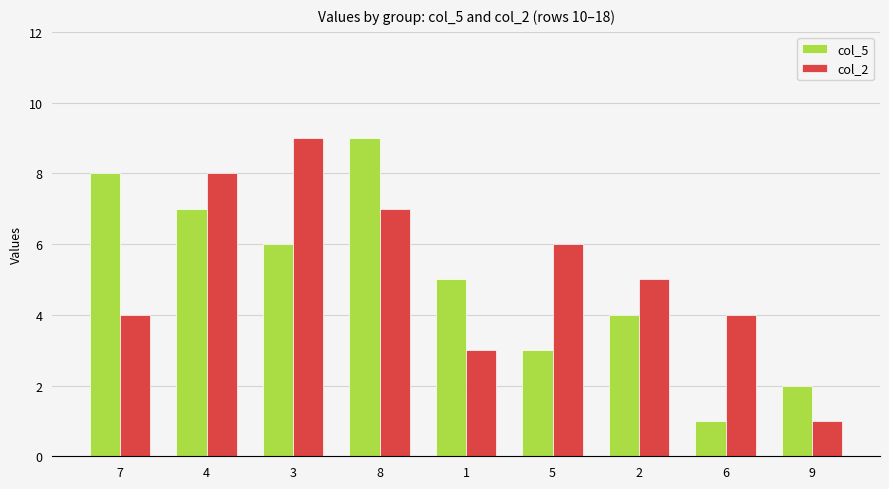

Are the bars grouped side by side (vs. stacked)?

Yes